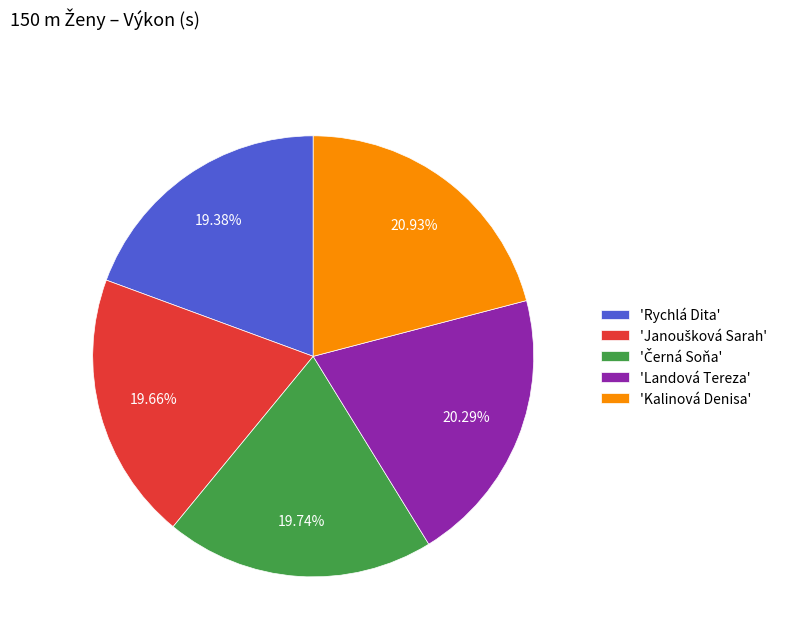

To the nearest percent, what is the average slice percentage?

20%